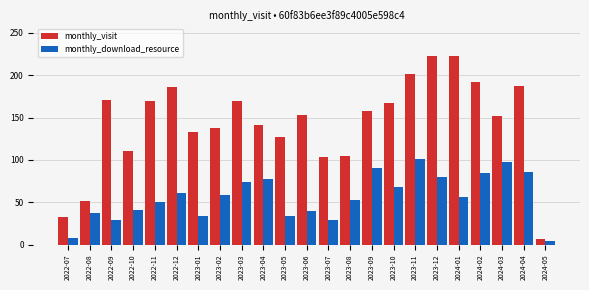

Rank the series by their average value, from lowest to highest.

monthly_download_resource, monthly_visit